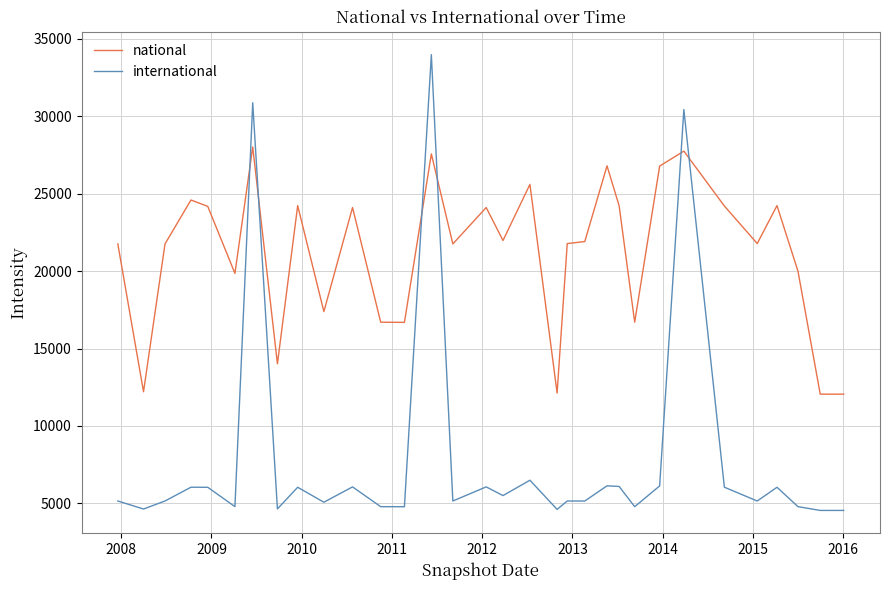

True or false: national and international intersect in this chart.

True